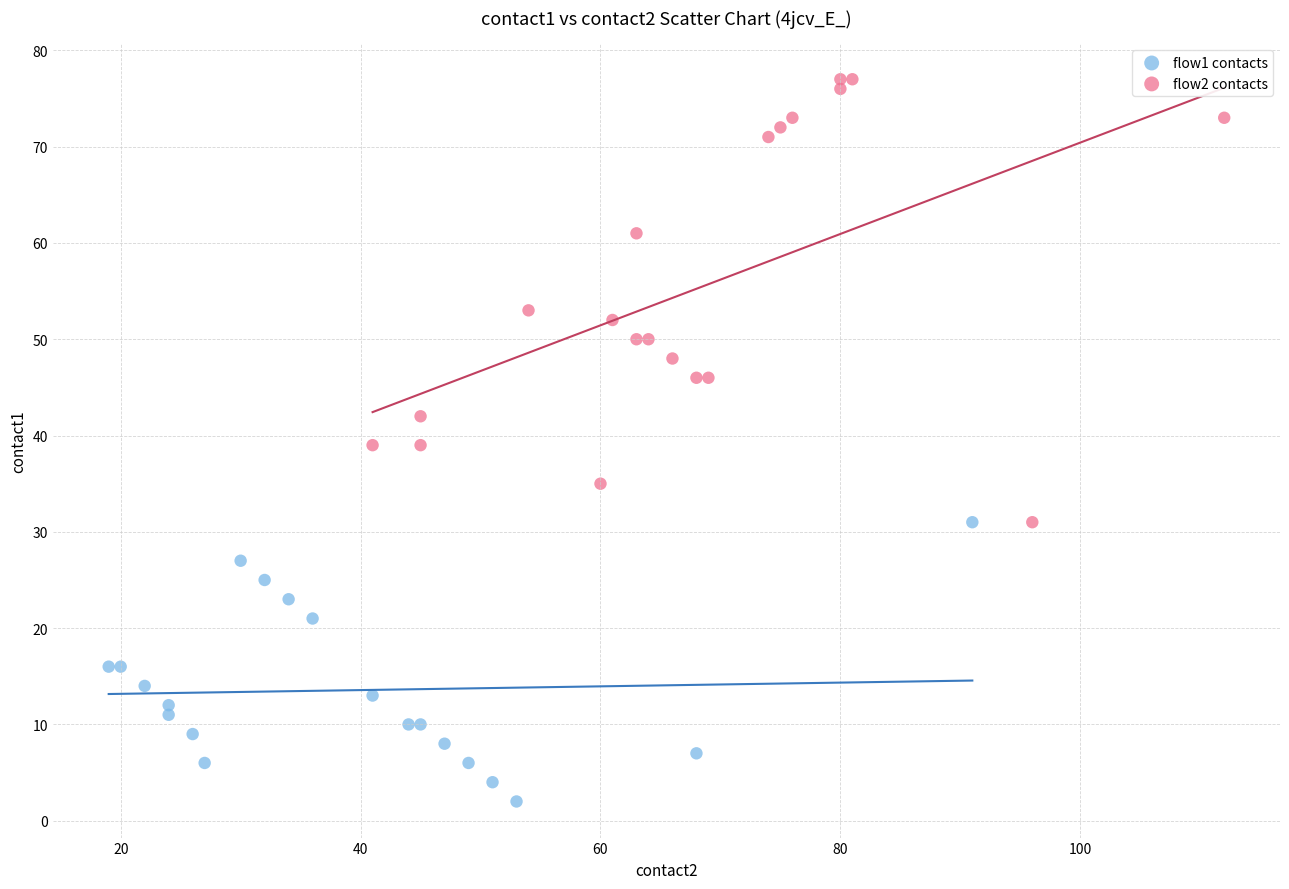

What are all the series names shown in the legend?

flow1 contacts, flow2 contacts